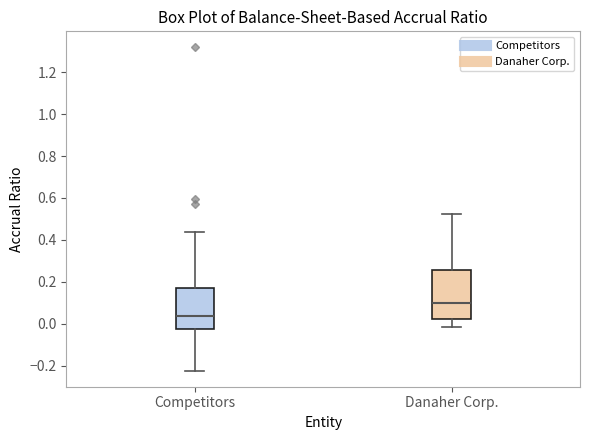

Which box's median line is the lowest?

Competitors